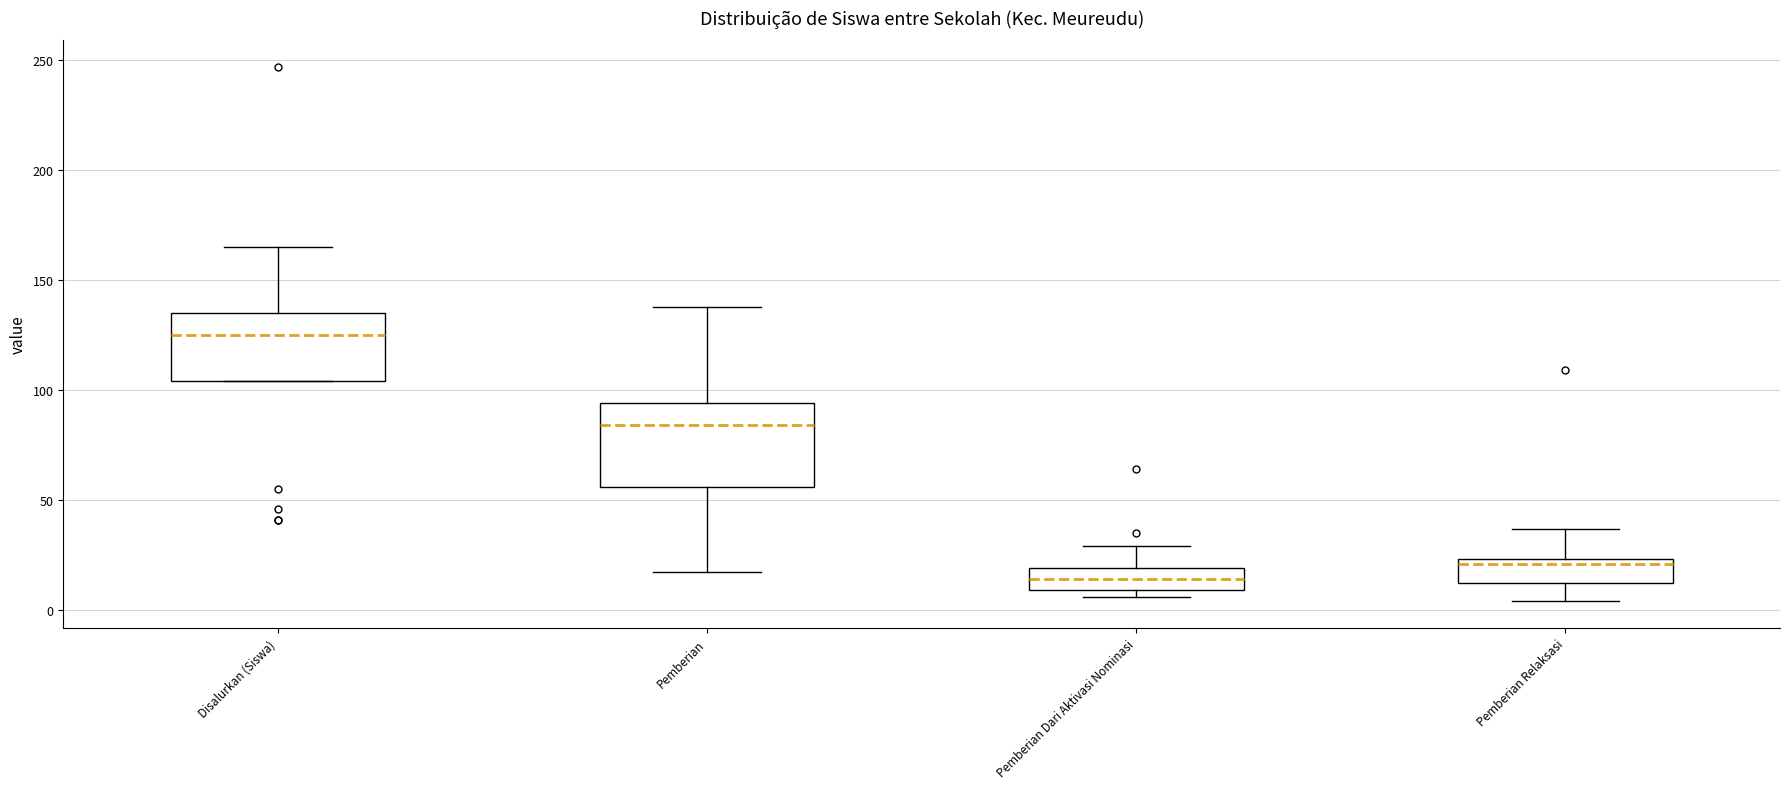

Where does the lower whisker of the box for Pemberian end on the y-axis? The values are not printed on the chart, so give them approximately, as read against the axis.

15